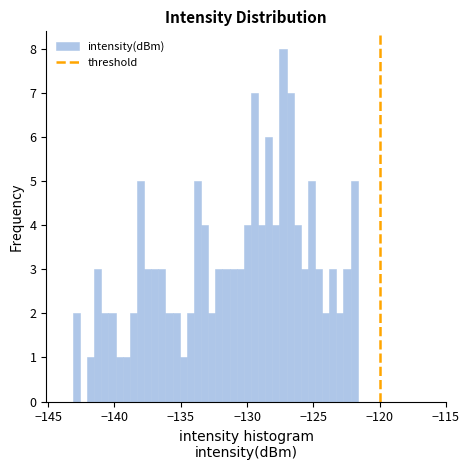

Around what value on the x-axis is the tallest bar? Give the approximate position of its centre, as read against the axis.

-127.5